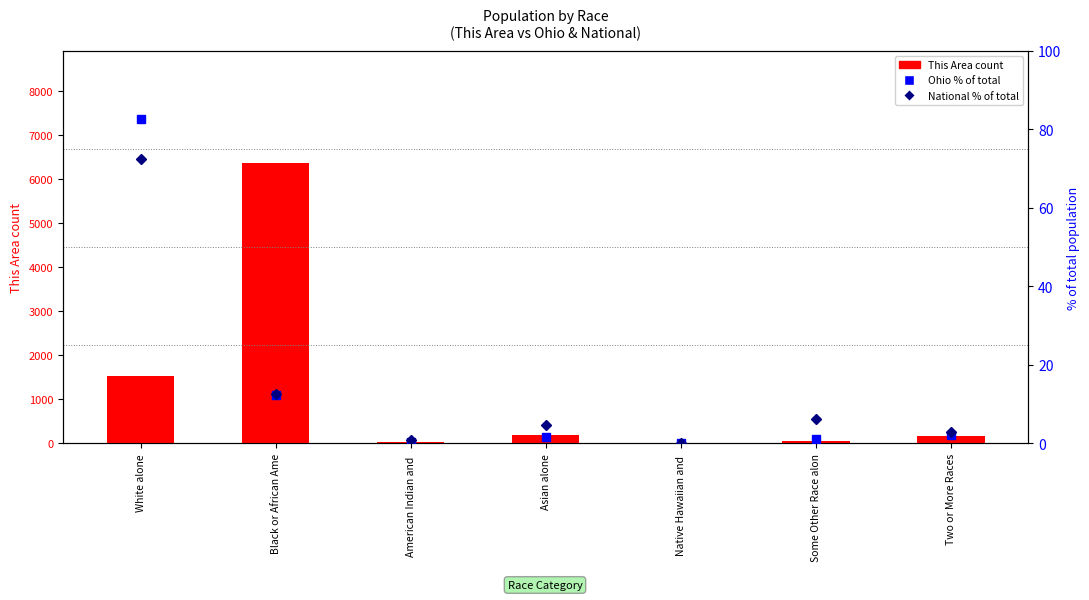

What is the sum of all National % of total values?

100.0